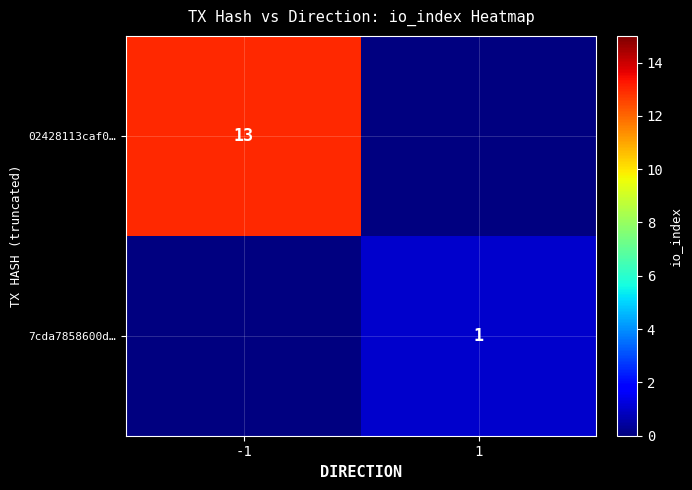

At which category does the chart reach its peak across all series?

-1